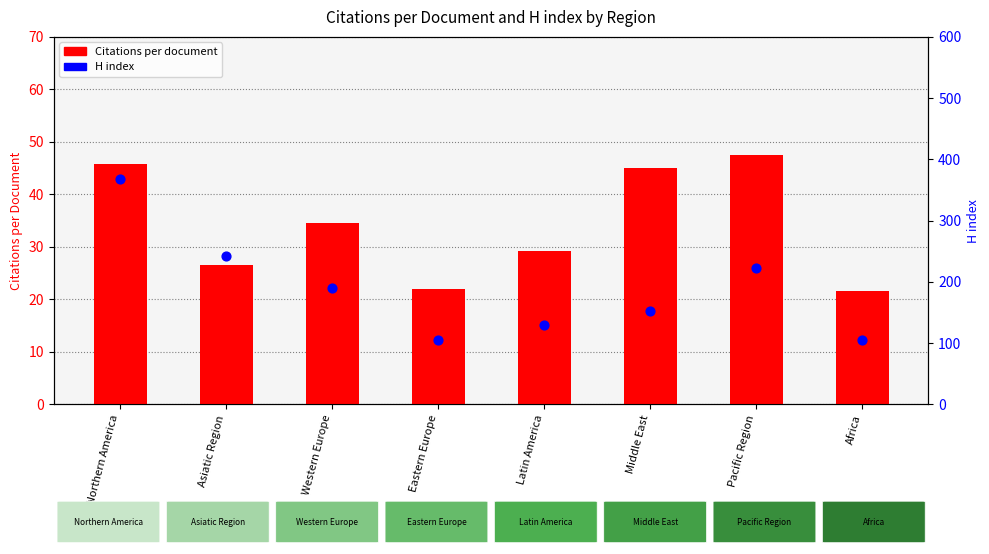

Which series reaches the maximum Y coordinate?

H index